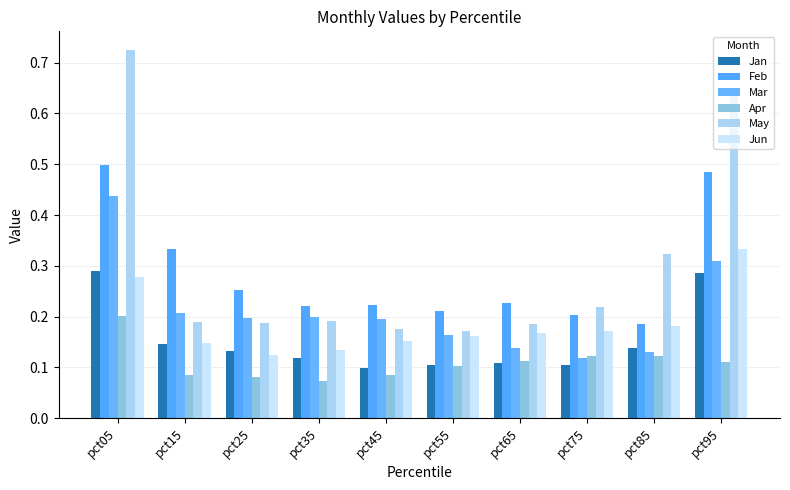

Reading right to left, list all the values displayed in this chart.

Jan: pct95=0.3	pct85=0.1	pct75=0.1	pct65=0.1	pct55=0.1	pct45=0.1	pct35=0.1	pct25=0.1	pct15=0.1	pct05=0.3
Feb: pct95=0.5	pct85=0.2	pct75=0.2	pct65=0.2	pct55=0.2	pct45=0.2	pct35=0.2	pct25=0.3	pct15=0.3	pct05=0.5
Mar: pct95=0.3	pct85=0.1	pct75=0.1	pct65=0.1	pct55=0.2	pct45=0.2	pct35=0.2	pct25=0.2	pct15=0.2	pct05=0.4
Apr: pct95=0.1	pct85=0.1	pct75=0.1	pct65=0.1	pct55=0.1	pct45=0.1	pct35=0.1	pct25=0.1	pct15=0.1	pct05=0.2
May: pct95=0.6	pct85=0.3	pct75=0.2	pct65=0.2	pct55=0.2	pct45=0.2	pct35=0.2	pct25=0.2	pct15=0.2	pct05=0.7
Jun: pct95=0.3	pct85=0.2	pct75=0.2	pct65=0.2	pct55=0.2	pct45=0.2	pct35=0.1	pct25=0.1	pct15=0.1	pct05=0.3